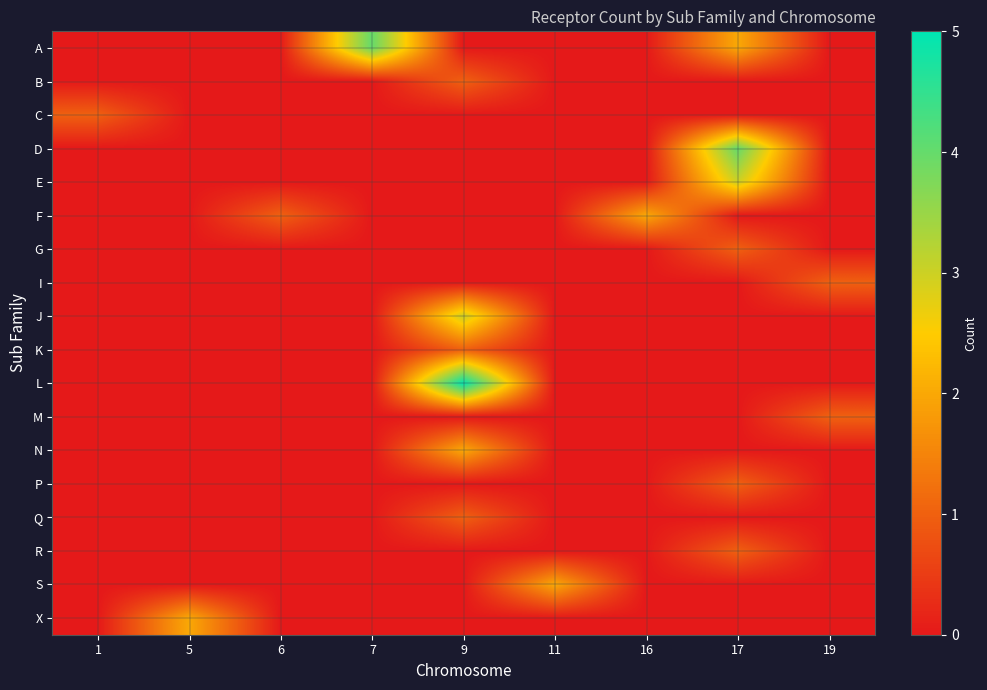

At which category is the sum across all series the highest?

9